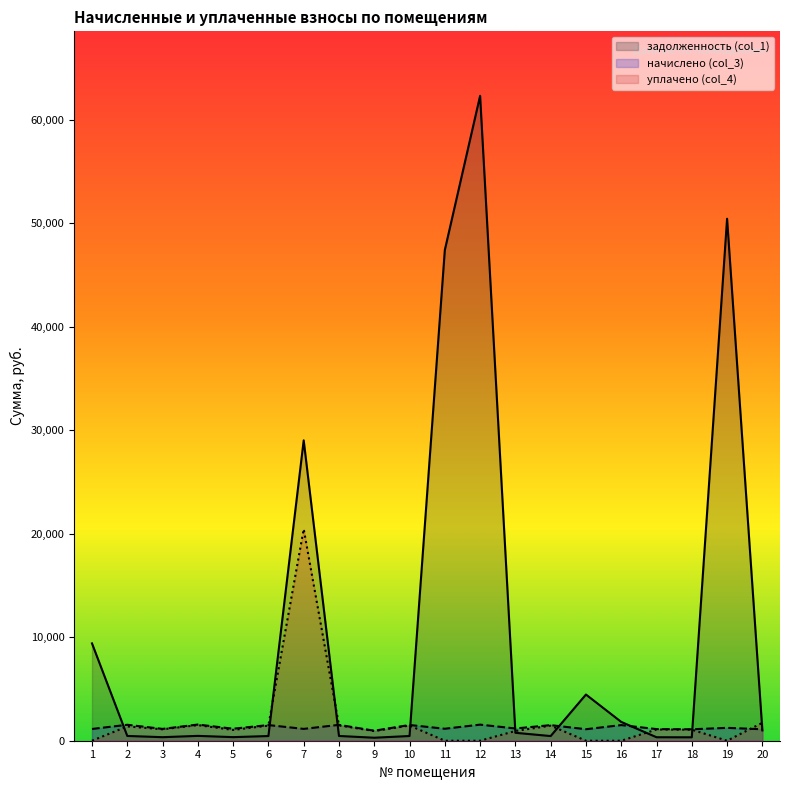

Which has a higher value, 15 or 9?

15